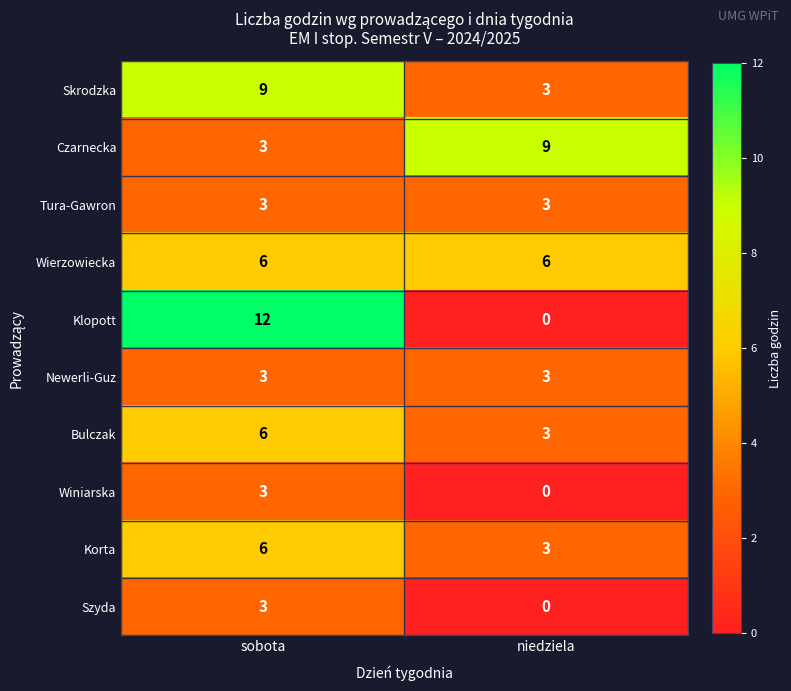

Which series has the largest range (max minus min)?

Klopott